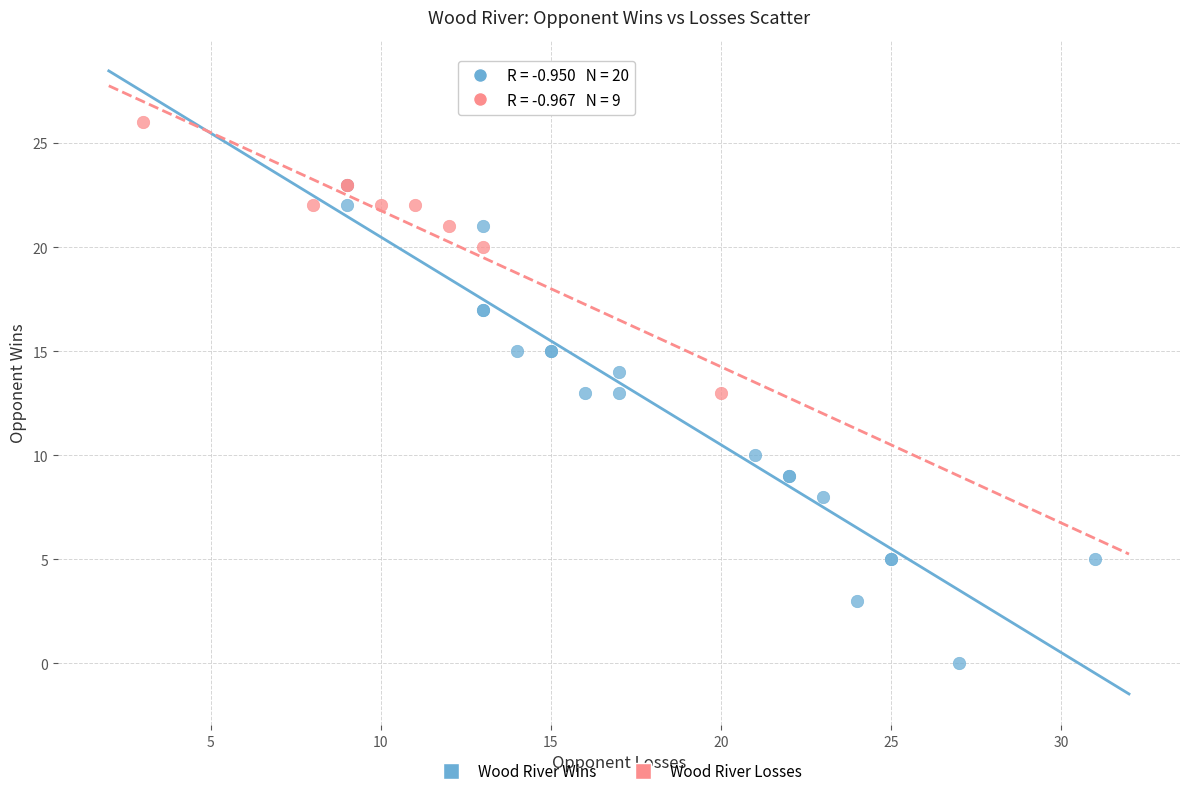

Which series reaches the minimum Y coordinate?

Wood River Wins